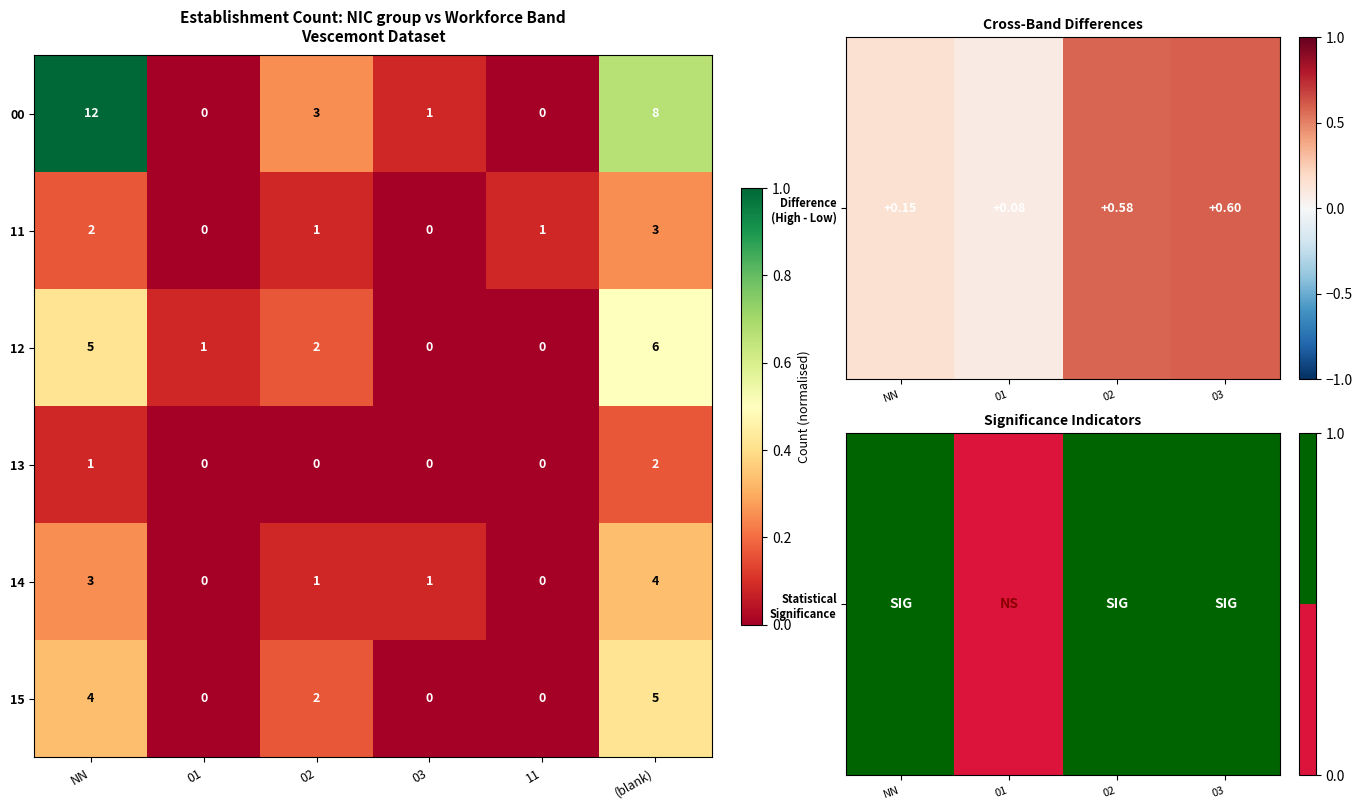

Which series has the widest spread of values?

00